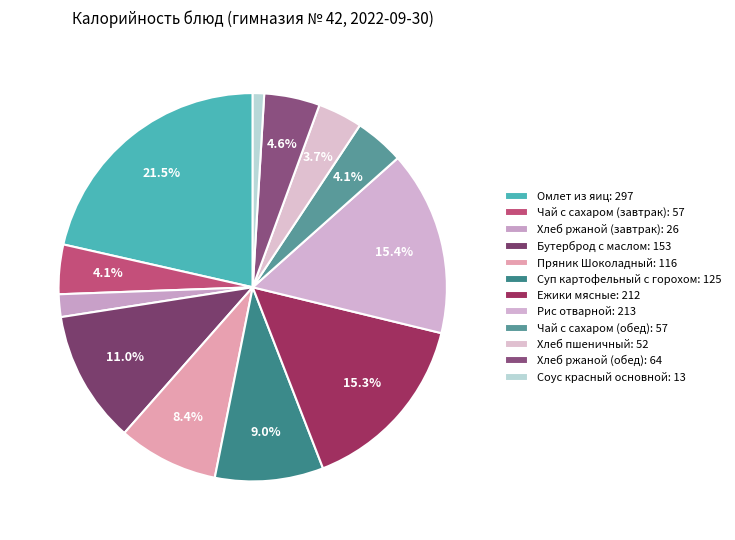

What is the smallest slice in the pie chart?

Соус красный основной